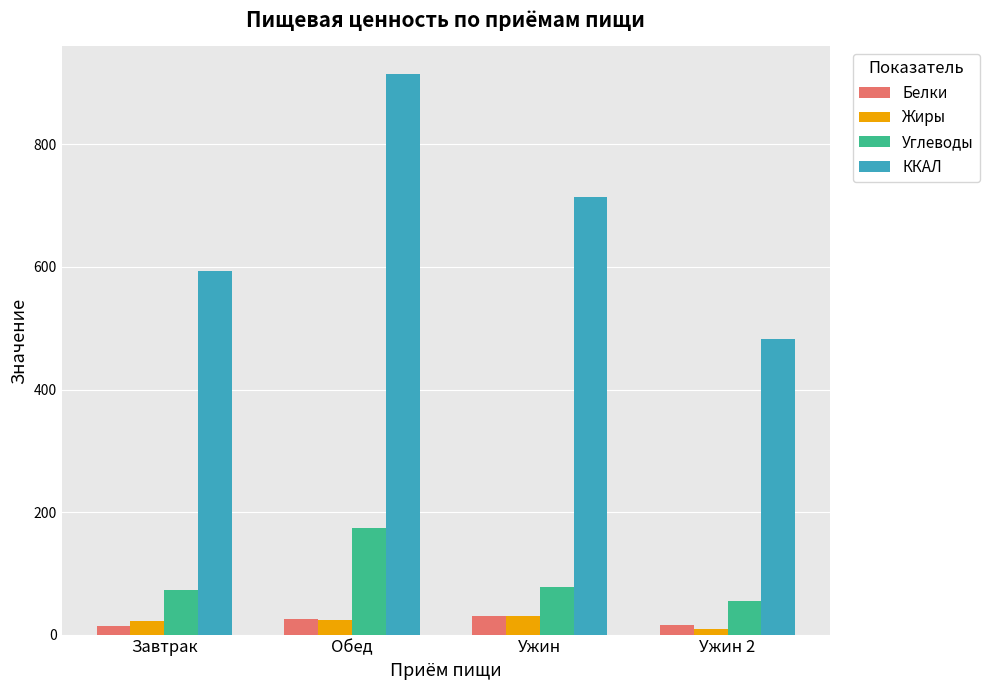

The ККАЛ series shows 714.3 at Ужин. True or false?

True